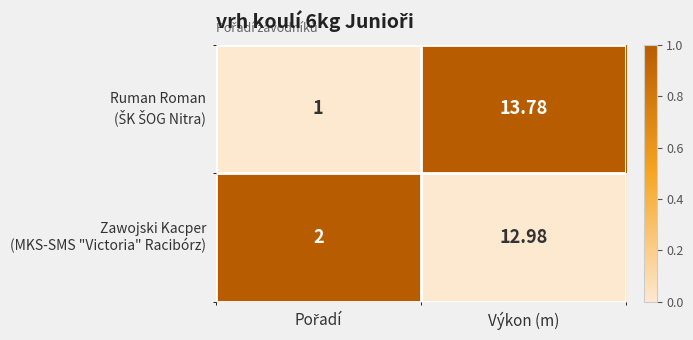

At which category is the sum across all series the highest?

Výkon (m)